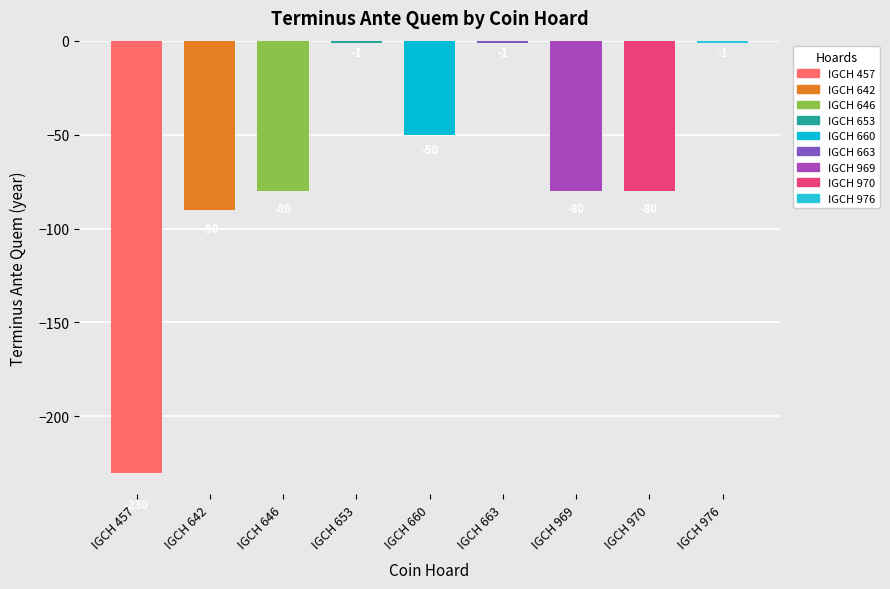

How many data points are less than -80?

2